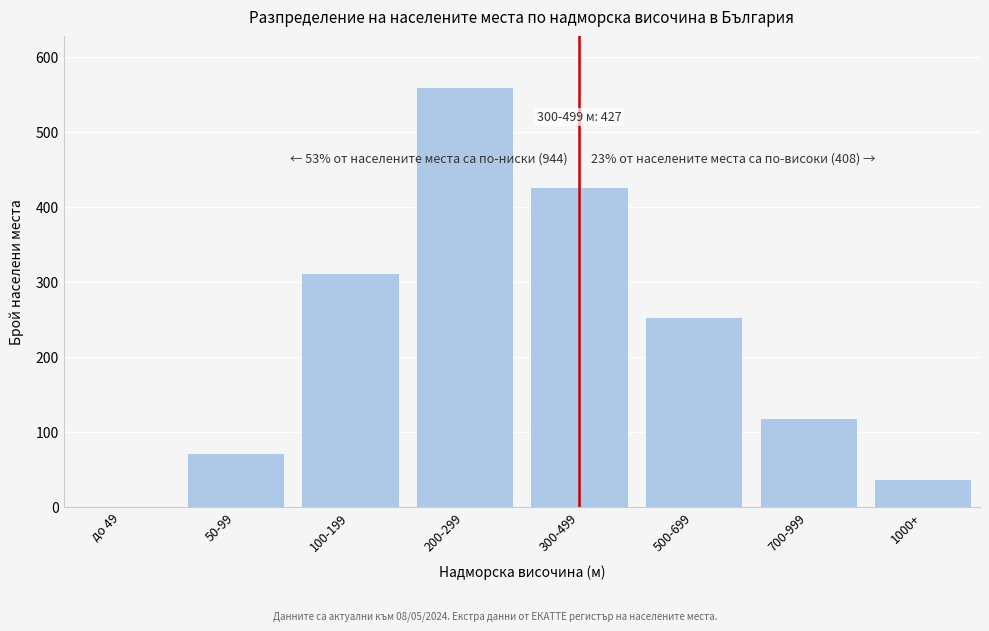

Reading left to right, list all the values displayed in this chart.

до 49=0	50-99=72	100-199=312	200-299=560	300-499=427	500-699=253	700-999=118	1000+=37